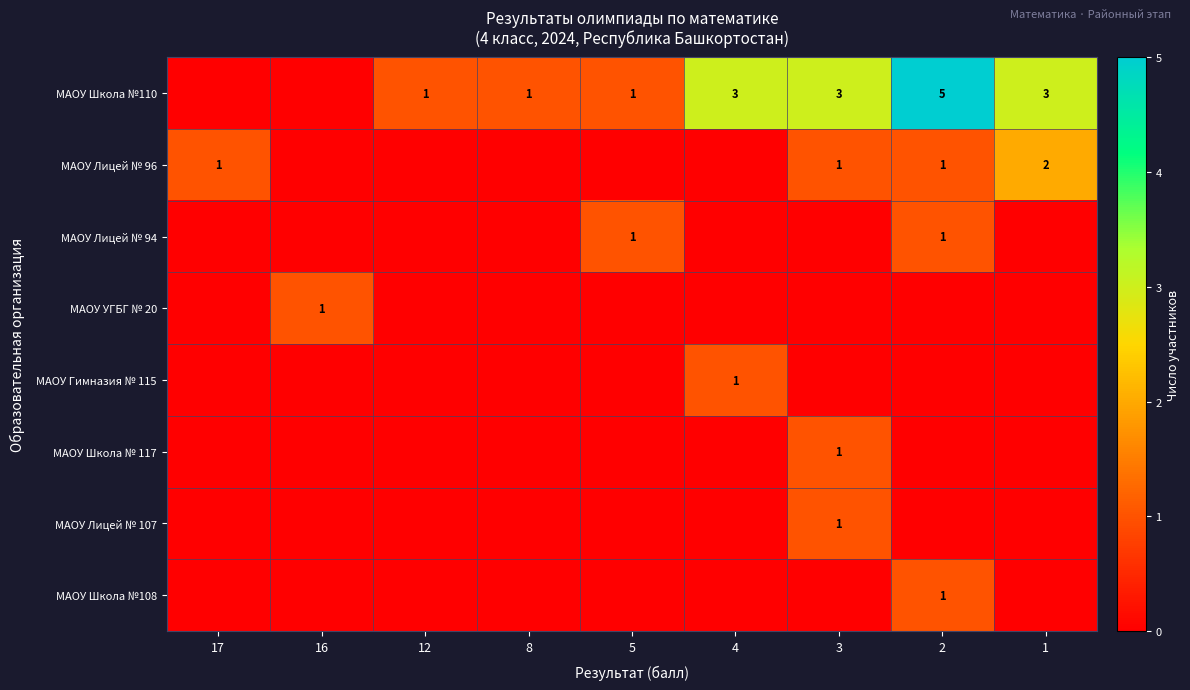

The value of МАОУ Школа № 117 at 3 is 2. True or false?

False